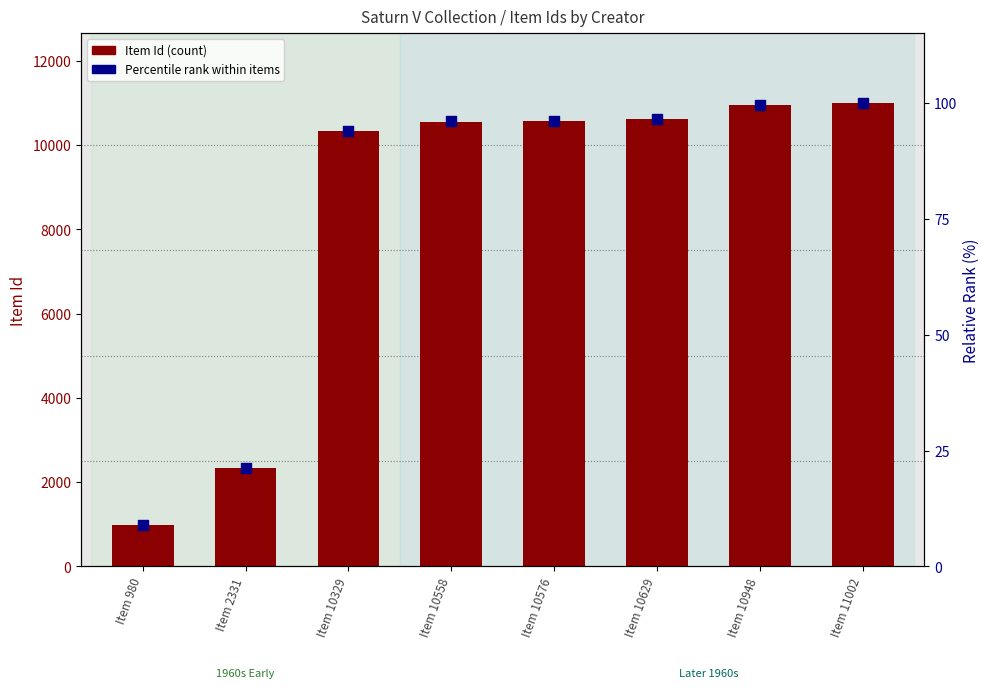

At which category is the sum across all series the highest?

Item 11002